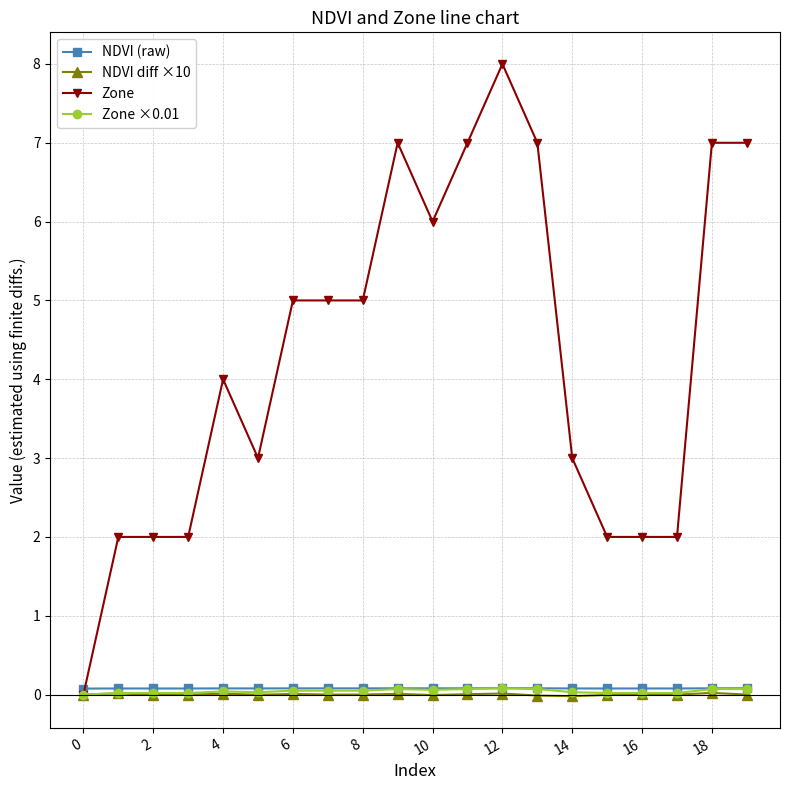

True or false: Zone has more than 2 interior local peaks.

True